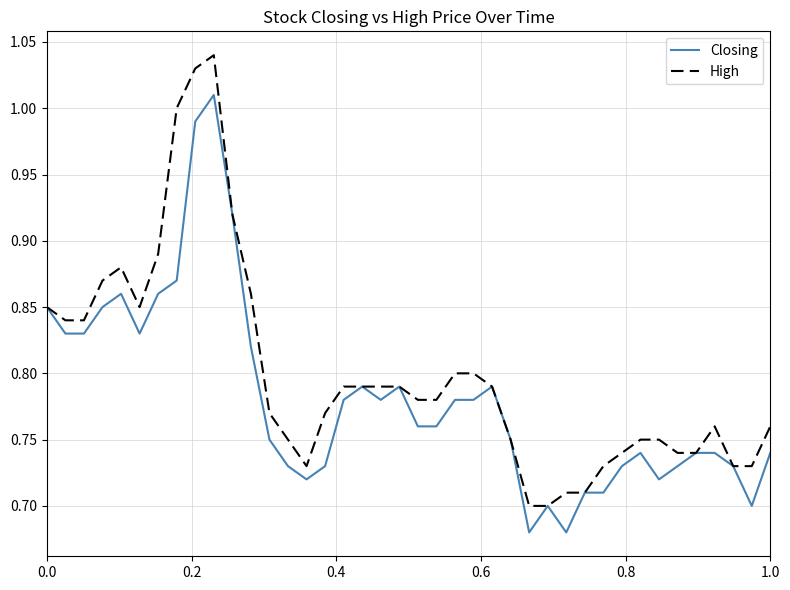

Which series has the largest total across all categories?

High